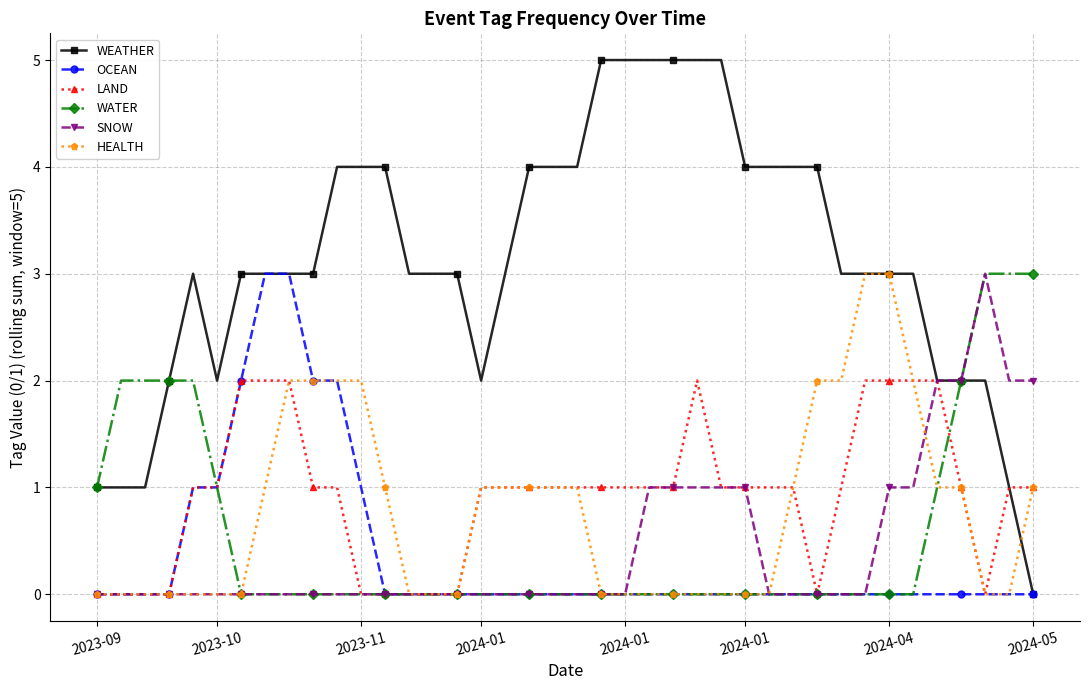

What is the maximum value for WEATHER?

5